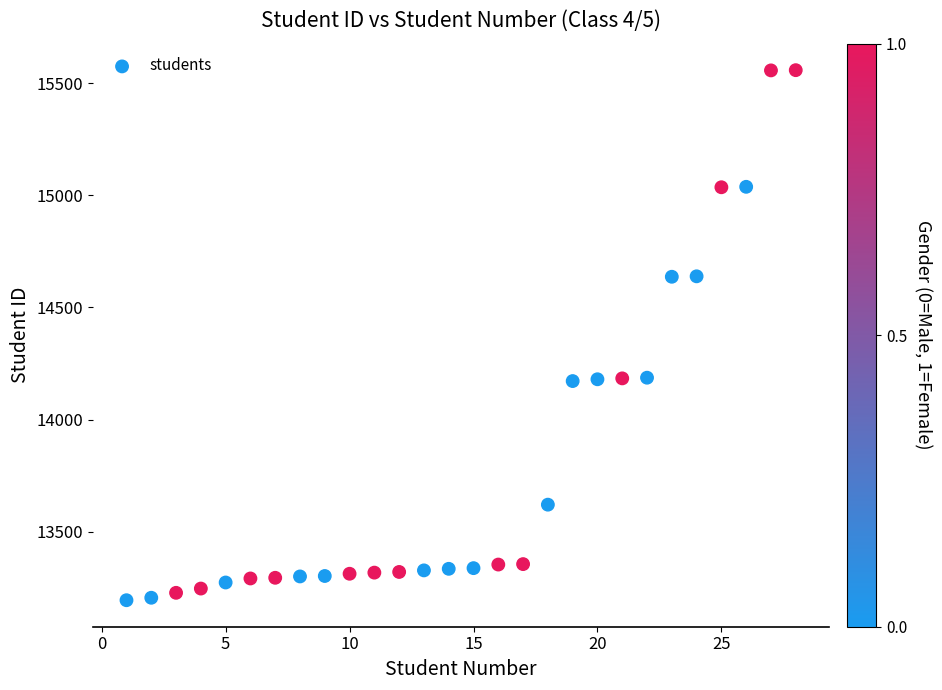

What is the range of X values (max minus min)?

27